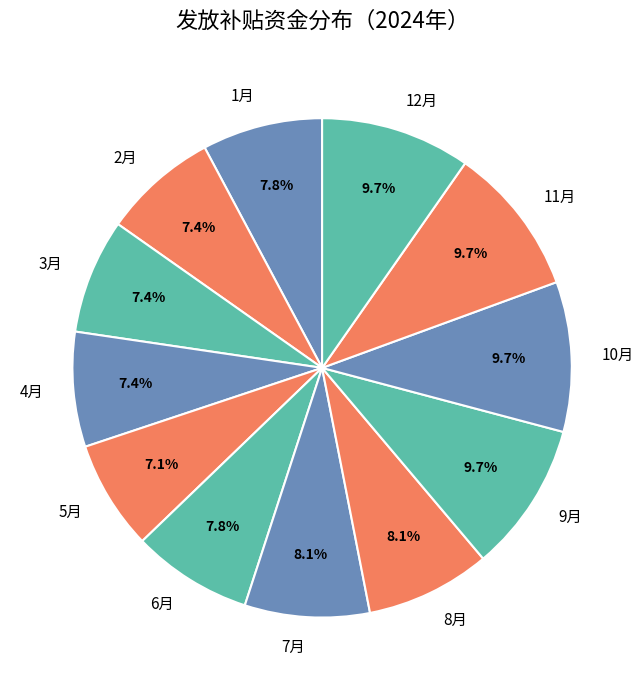

True or false: 1月 accounts for 16% of the total.

False